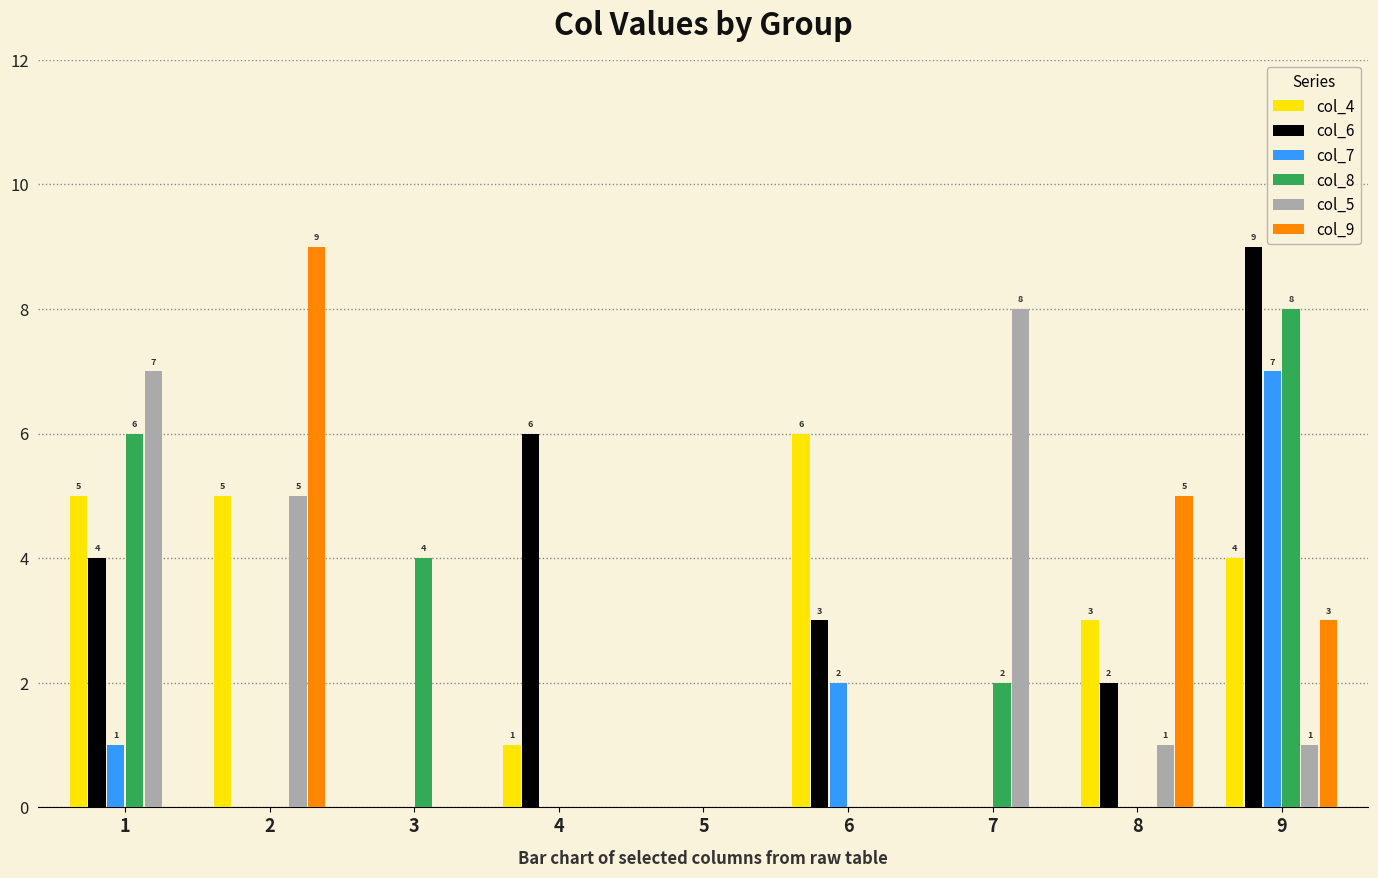

At which category is the sum across all series the highest?

9